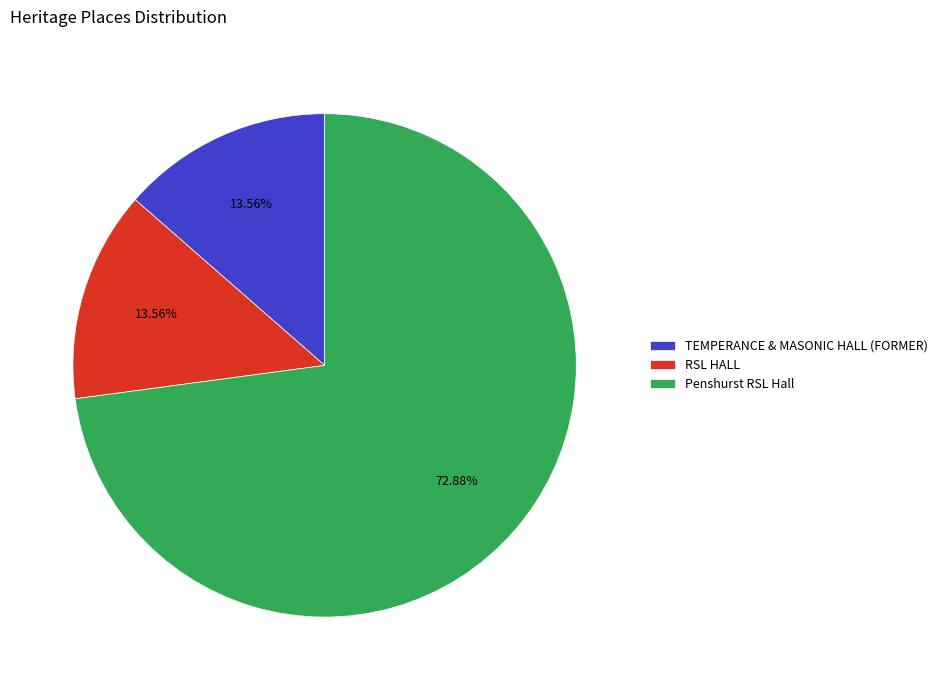

Which has a higher value, Penshurst RSL Hall or RSL HALL?

Penshurst RSL Hall